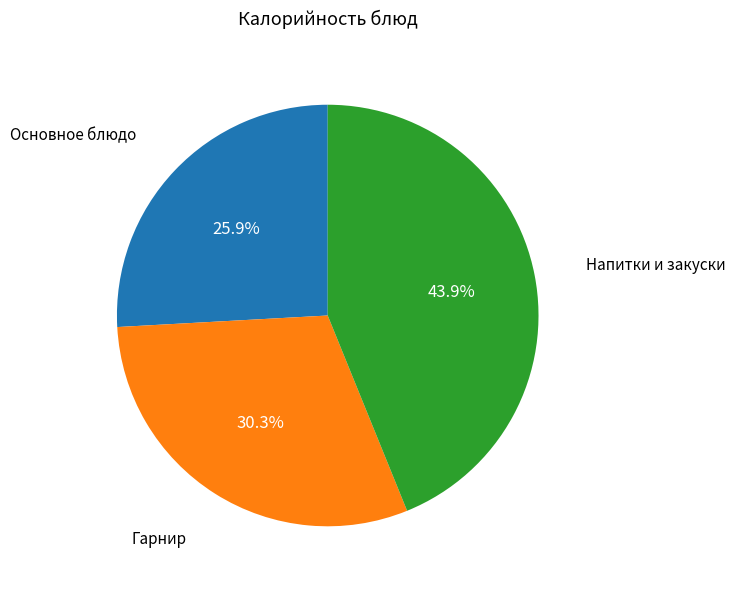

Is there a majority slice in this chart?

No